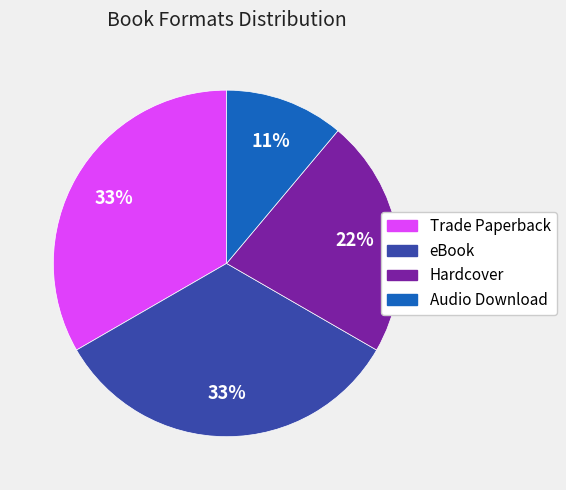

What percentage is the Trade Paperback slice, to the nearest percent?

33%